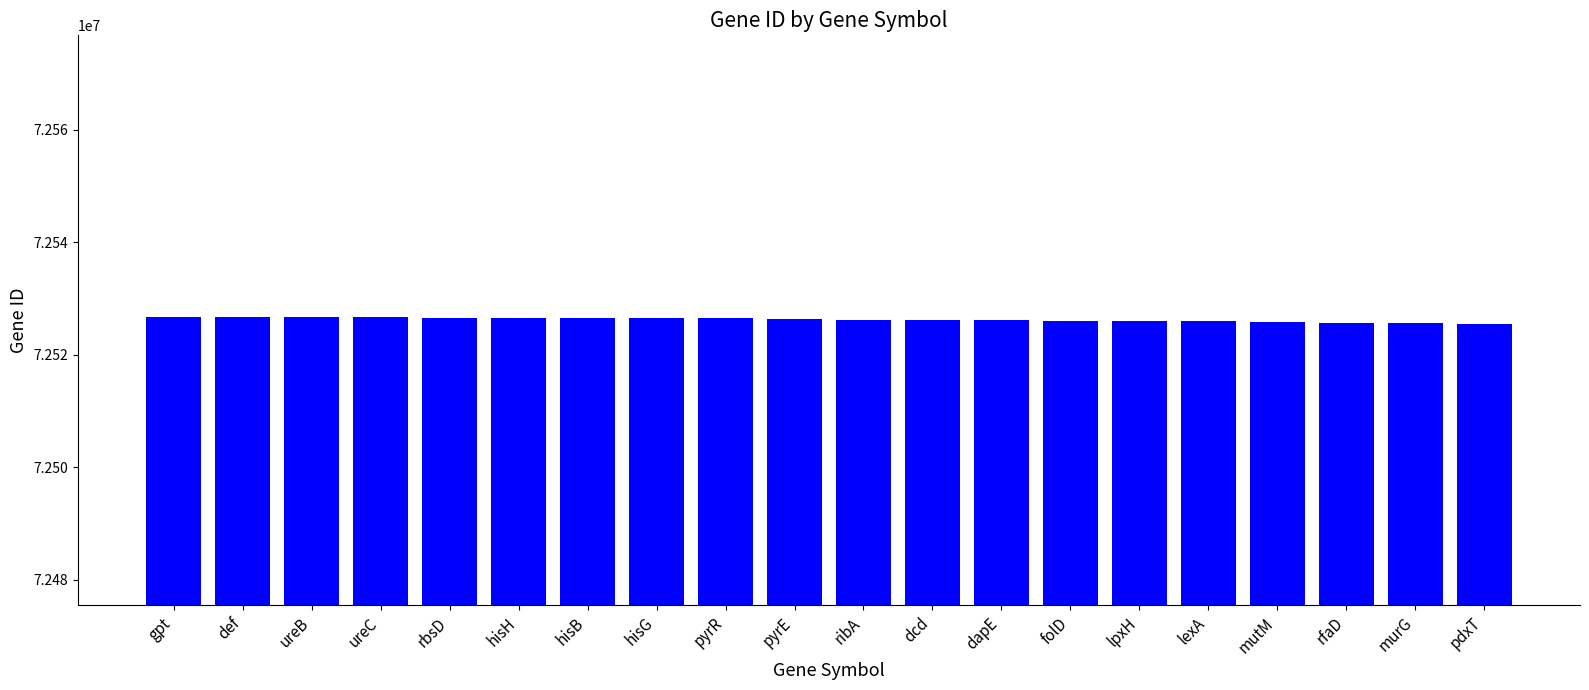

What is the greatest value displayed?

72526792